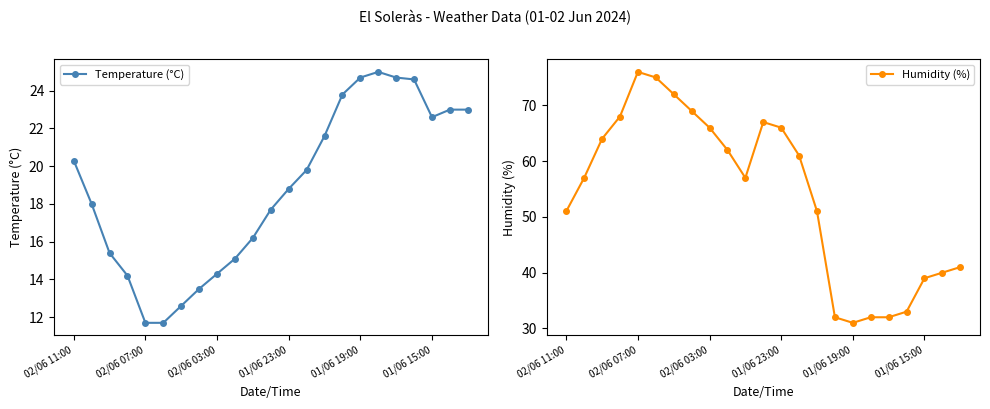

Rank the series by their maximum value, from highest to lowest.

Humidity (%), Temperature (°C)